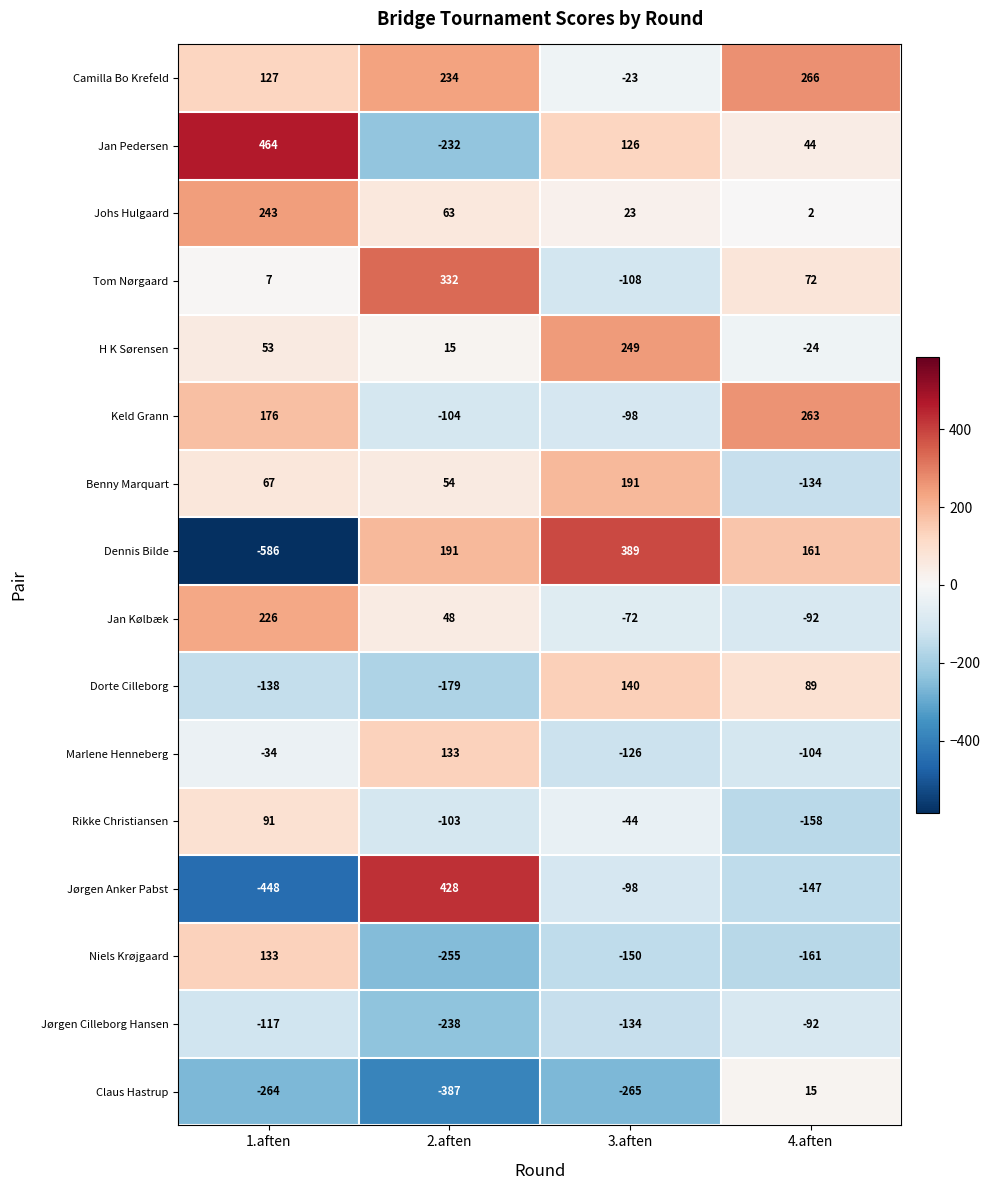

What is the difference between the maximum and minimum values in the Camilla Bo Krefeld series?

289